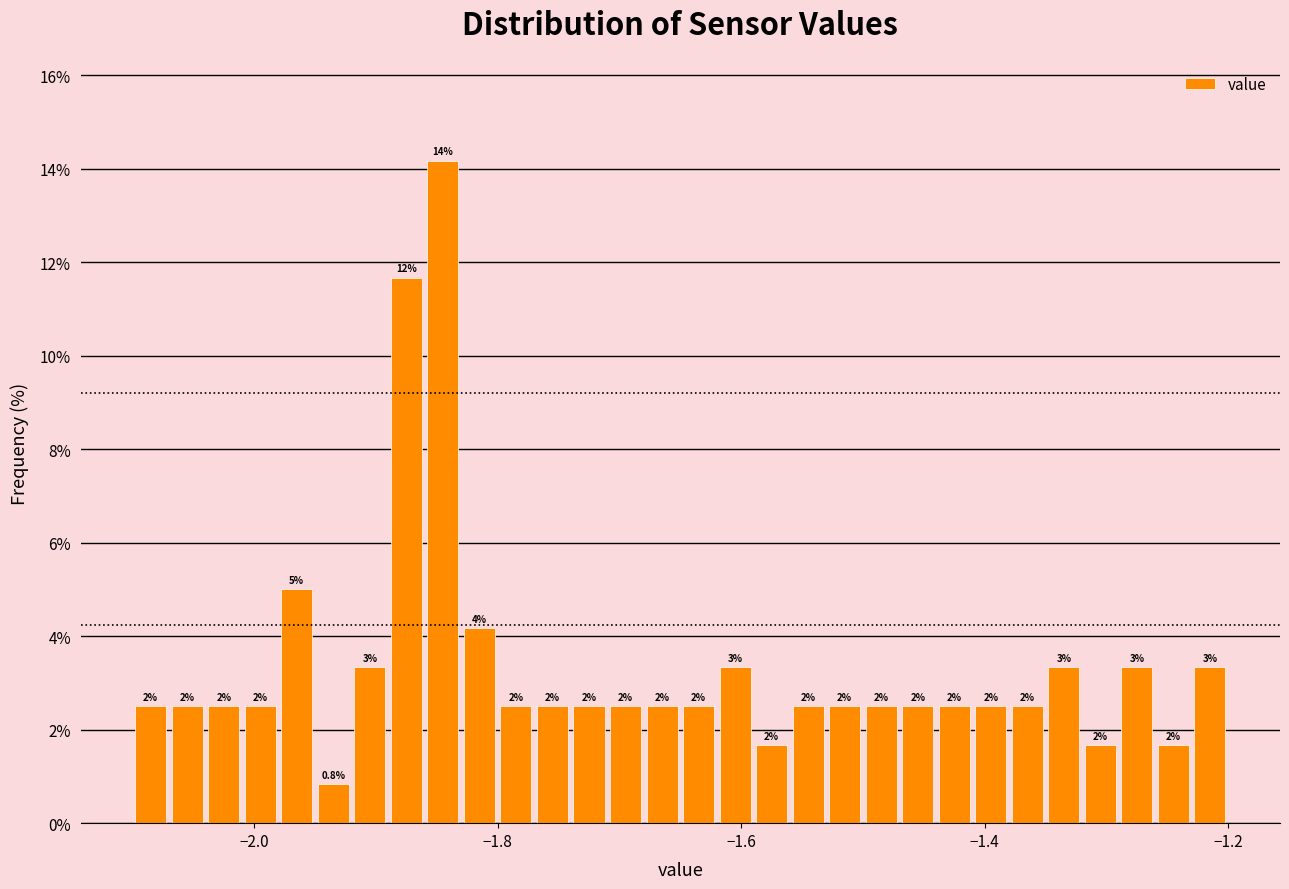

Read against the x-axis, roughly where is the centre of the tallest bar?

-1.84